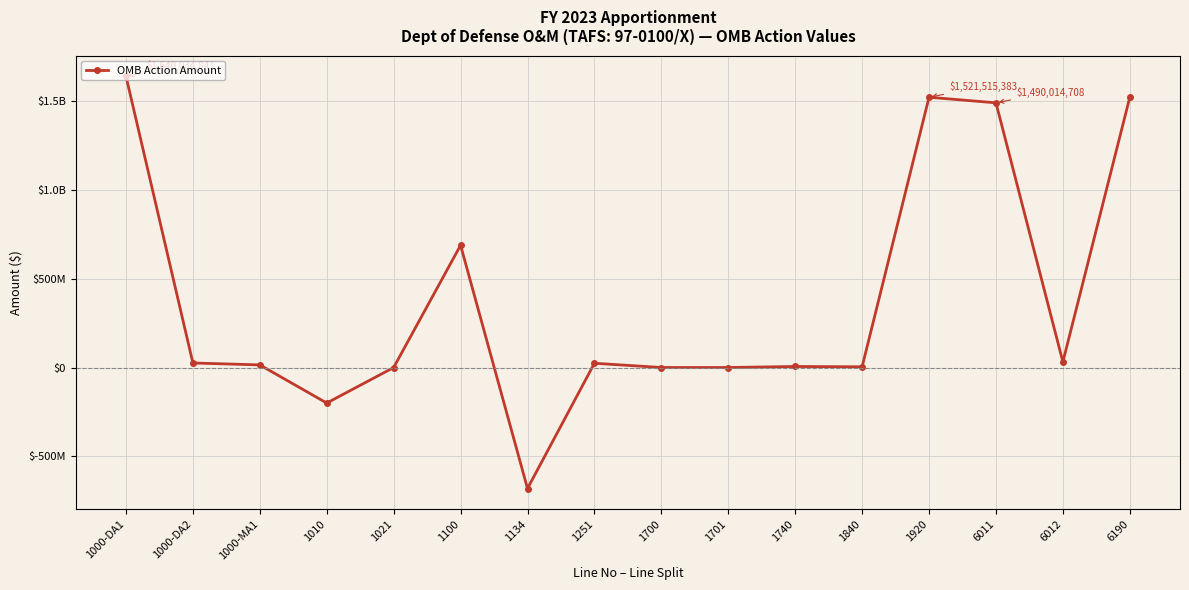

What is the value of the 6th point from the left?

688233000